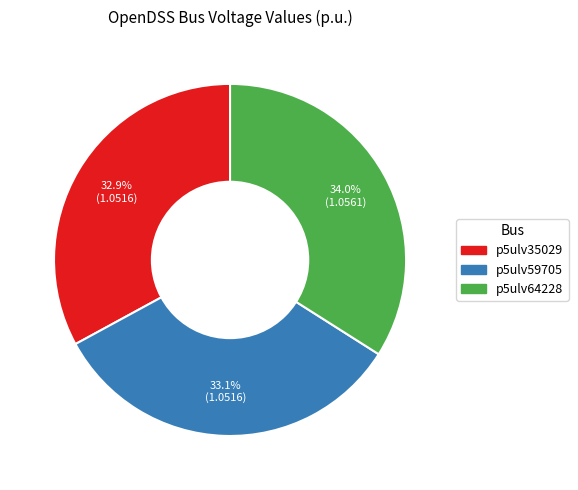

Which slice is the largest?

p5ulv64228